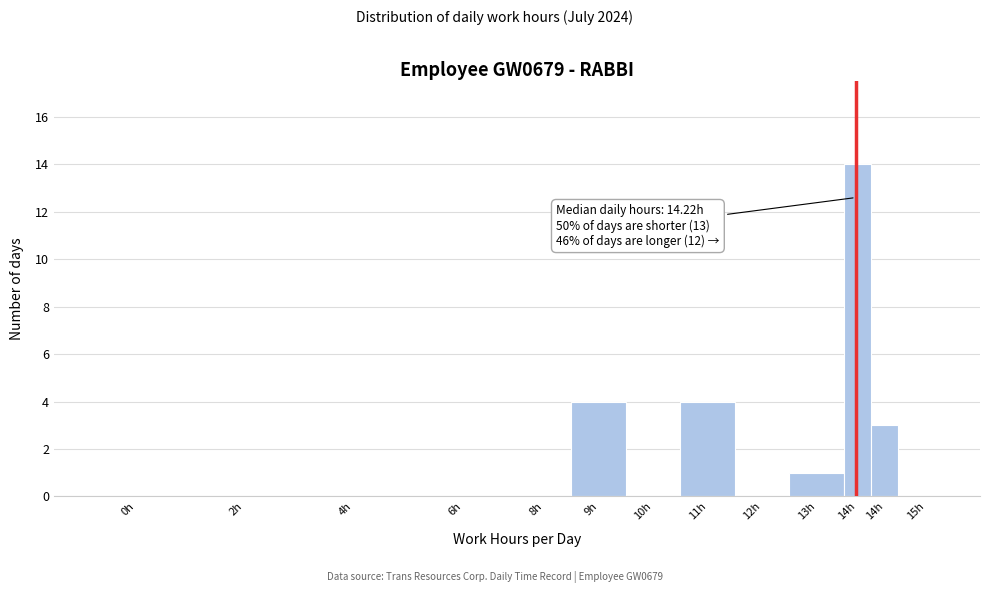

Are the bars horizontal?

No